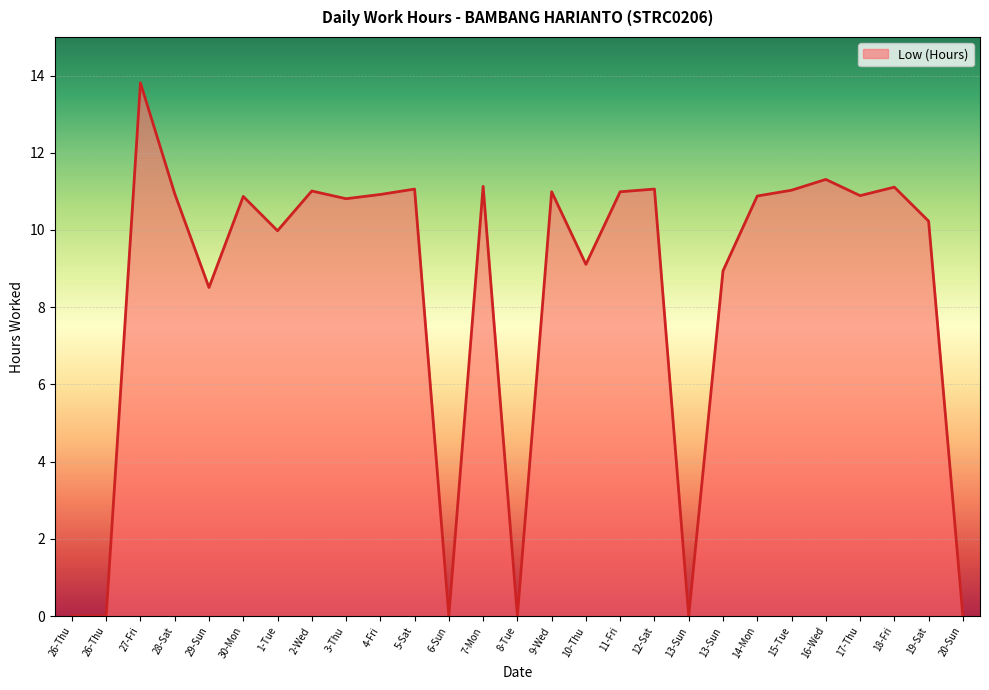

Rank the categories by value from highest to lowest.

27-Fri, 16-Wed, 7-Mon, 18-Fri, 5-Sat, 12-Sat, 15-Tue, 2-Wed, 9-Wed, 11-Fri, 28-Sat, 4-Fri, 17-Thu, 14-Mon, 30-Mon, 3-Thu, 19-Sat, 1-Tue, 10-Thu, 13-Sun, 29-Sun, 26-Thu, 26-Thu, 6-Sun, 8-Tue, 13-Sun, 20-Sun